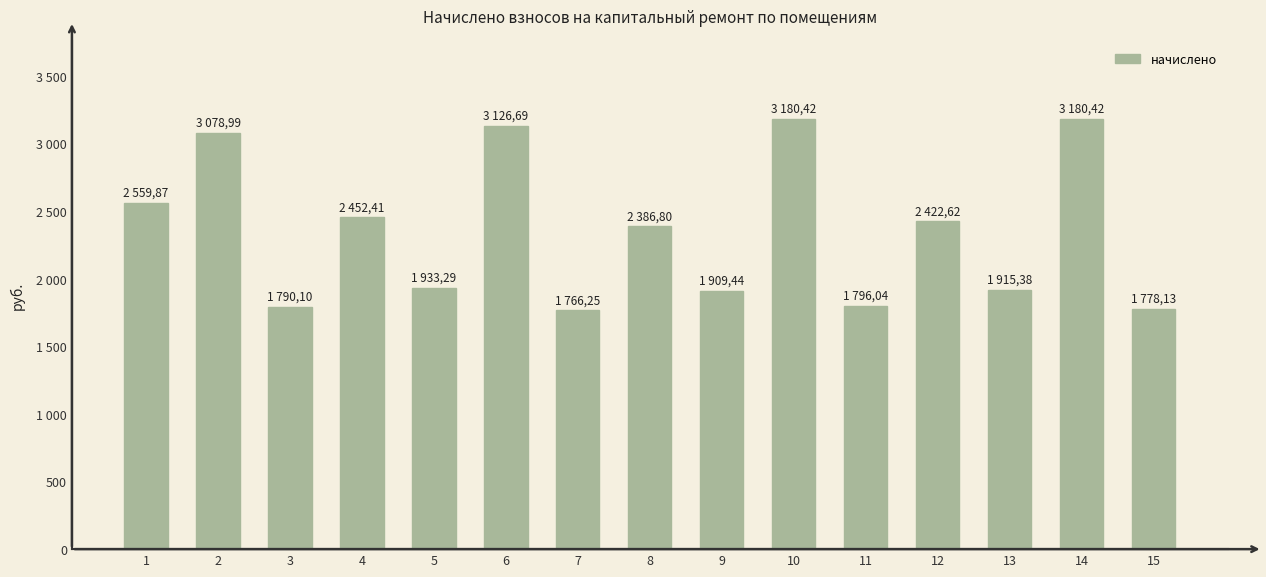

Are the bars grouped side by side (vs. stacked)?

No